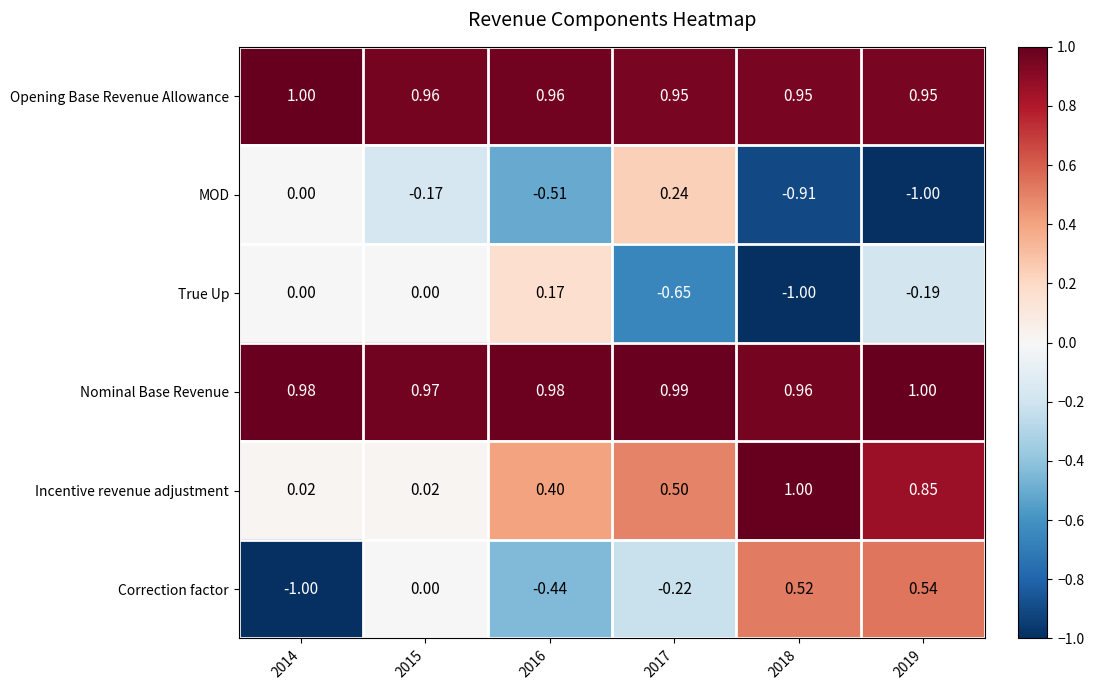

What is the difference between the highest and lowest values at 2019?

2.0